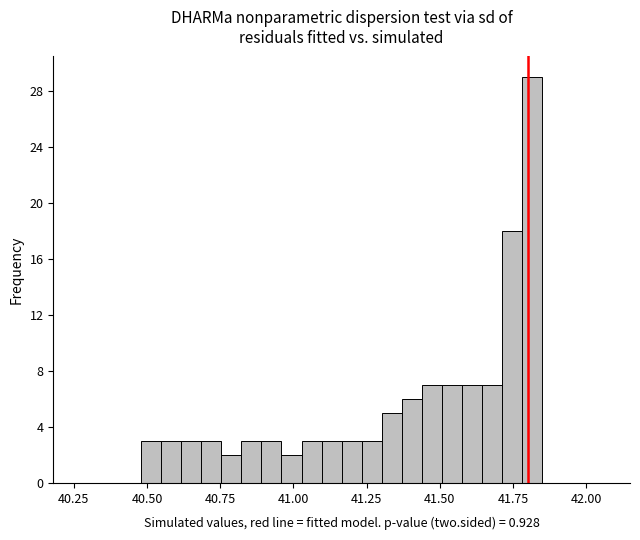

Read against the x-axis, roughly where is the centre of the tallest bar?

41.80